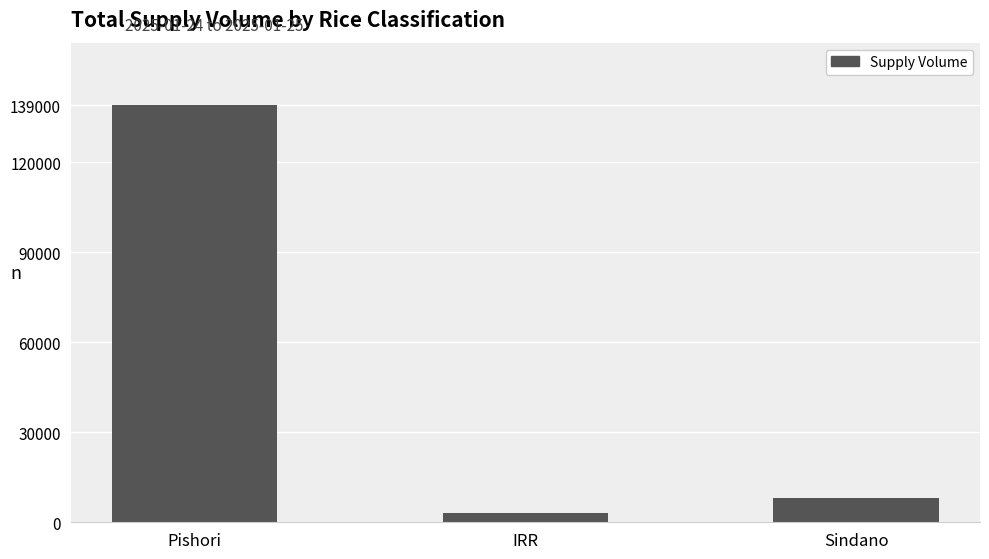

What is the value of the 3rd bar from the left?

8000